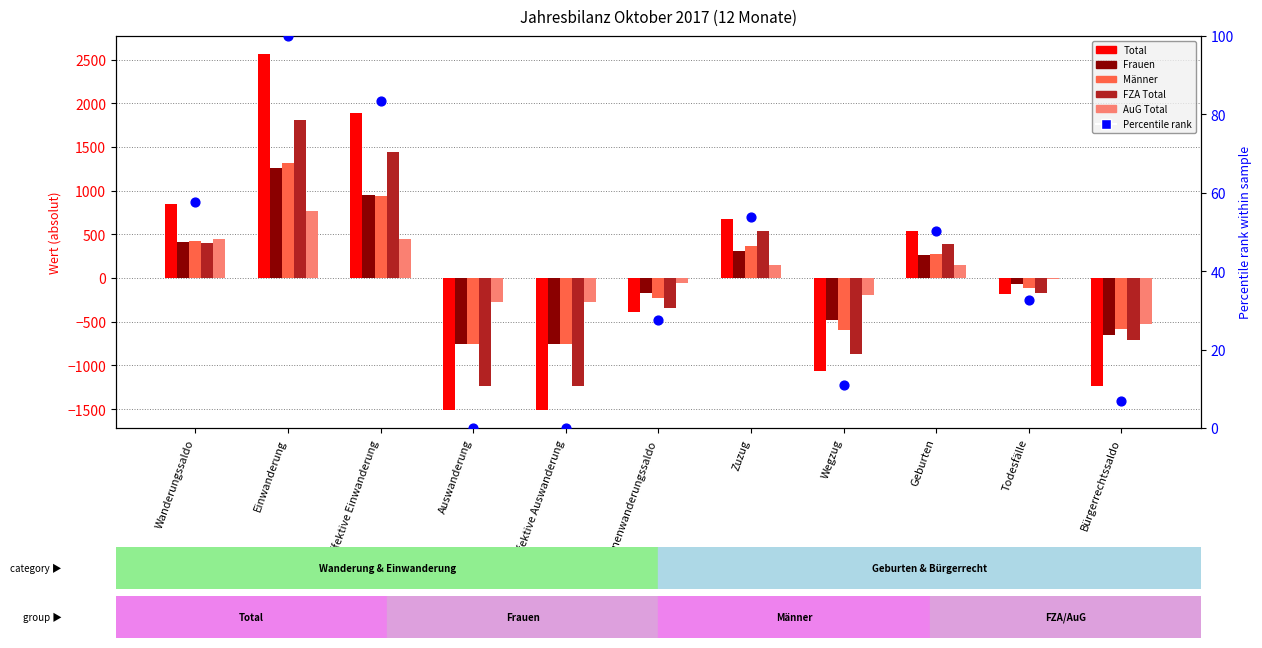

At how many categories does at least one series exceed -1014?

11